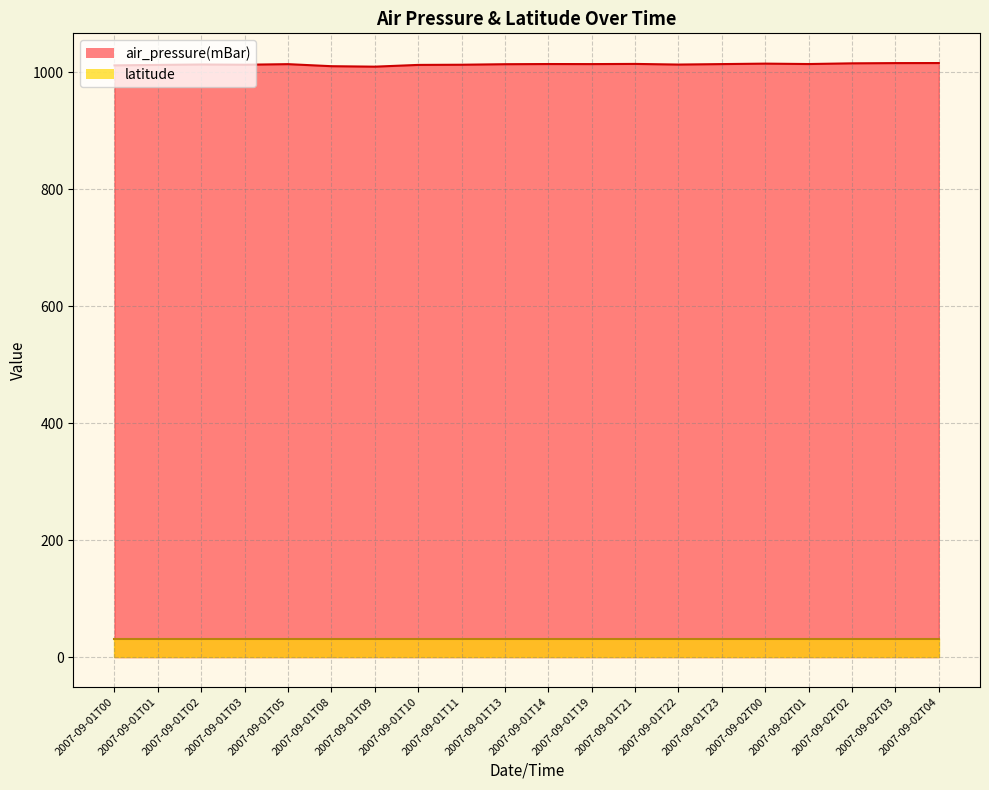

What is the minimum value shown in the chart?

1009.4